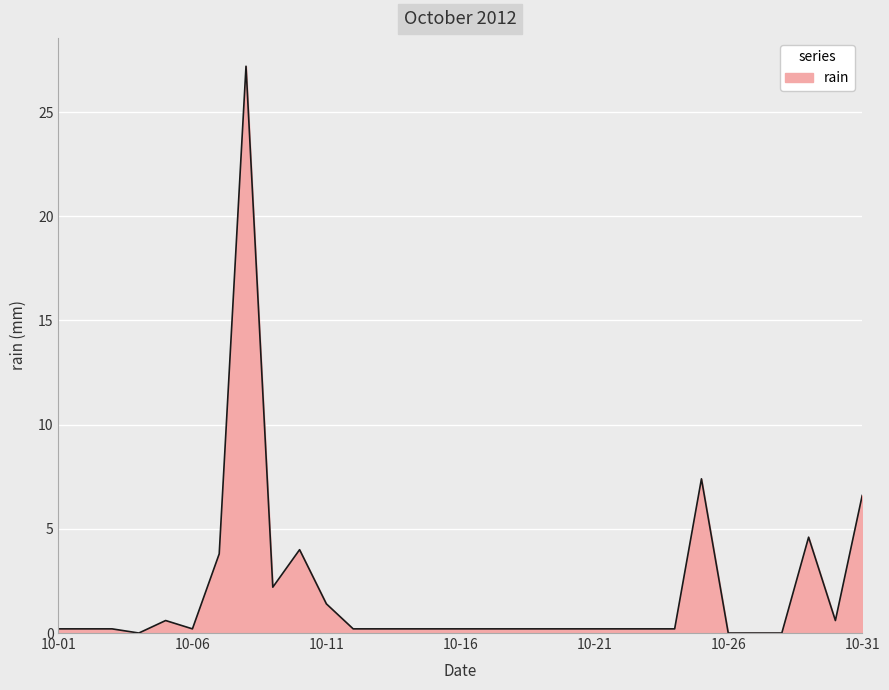

What is the greatest value displayed?

27.2